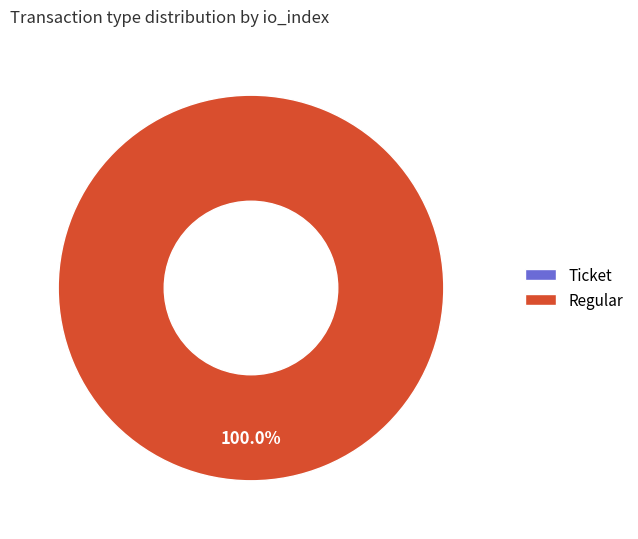

To the nearest percent, what is the difference between the largest and smallest slice percentages?

100%